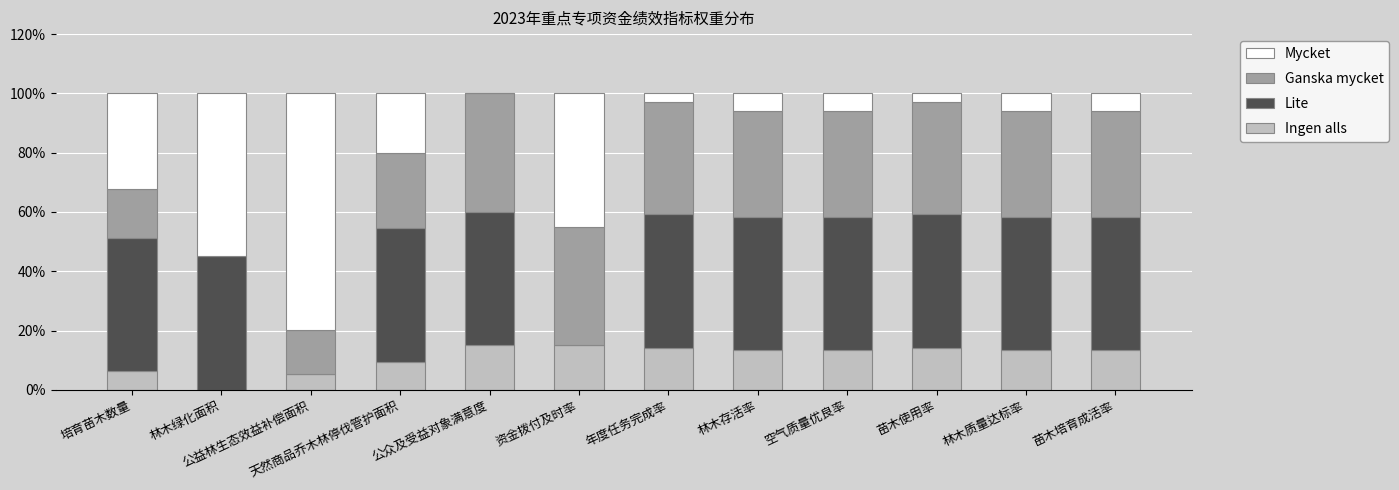

Is it true that Ingen alls equals 14.2 at 苗木使用率?

True